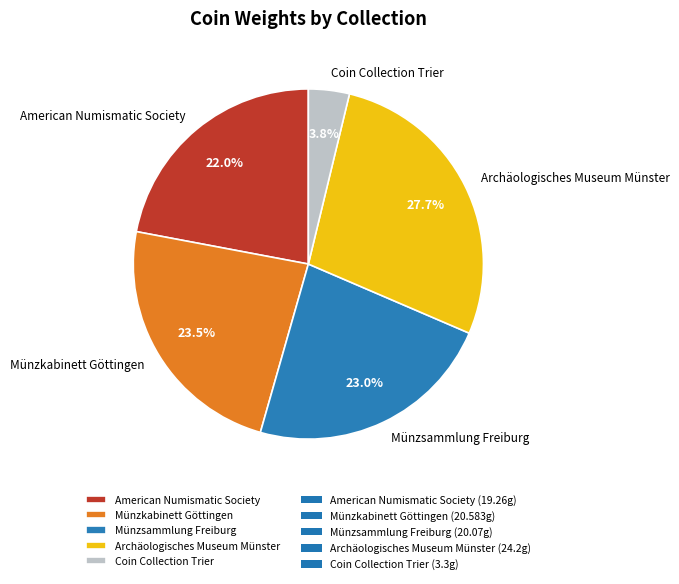

What portion of the pie excludes Archäologisches Museum Münster?

72.3%